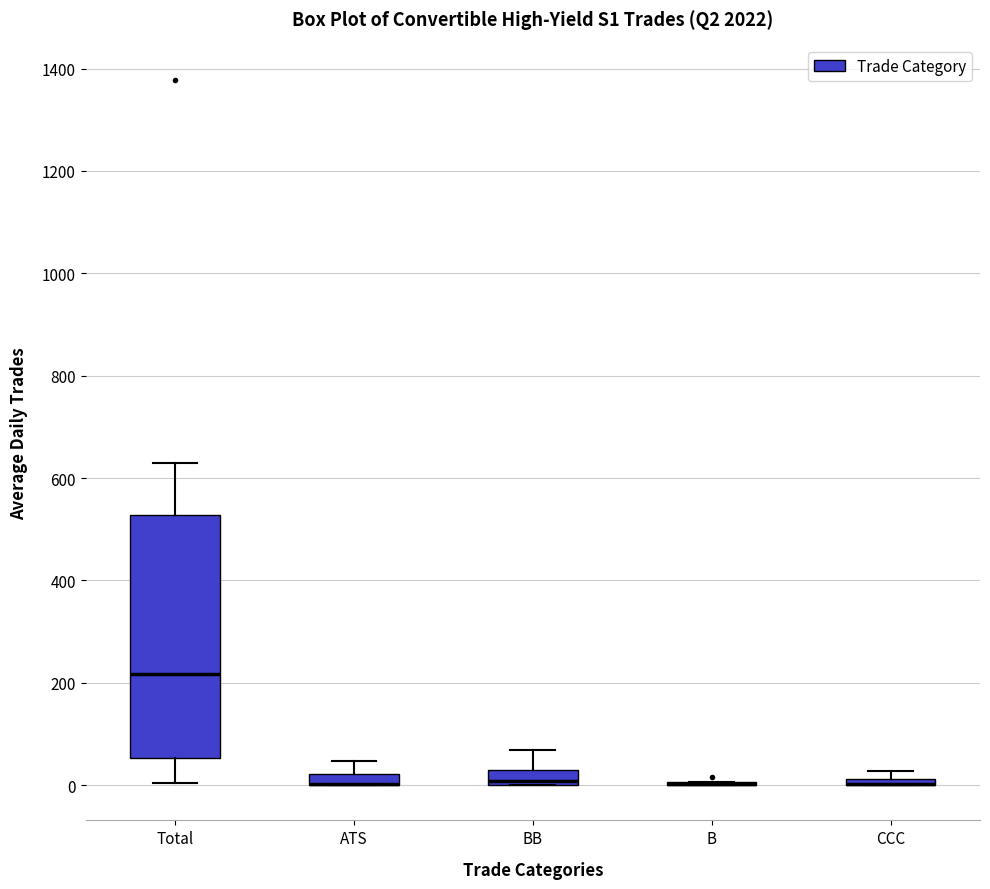

Which box is the tallest, from its lower edge to its upper edge?

Total